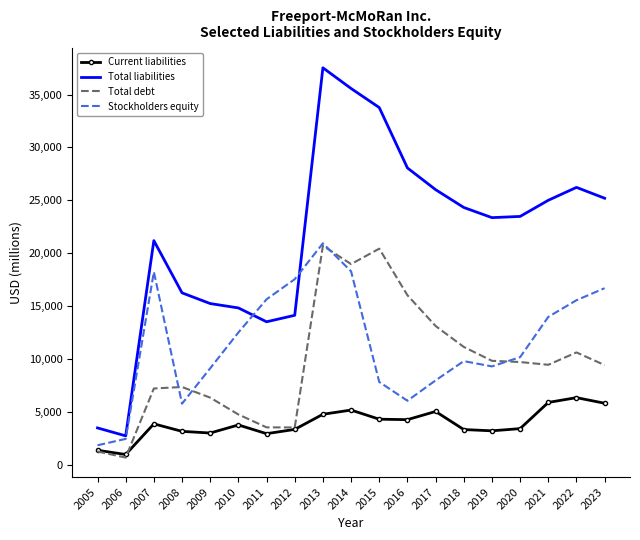

At which category does Stockholders equity reach its first local valley?

2008